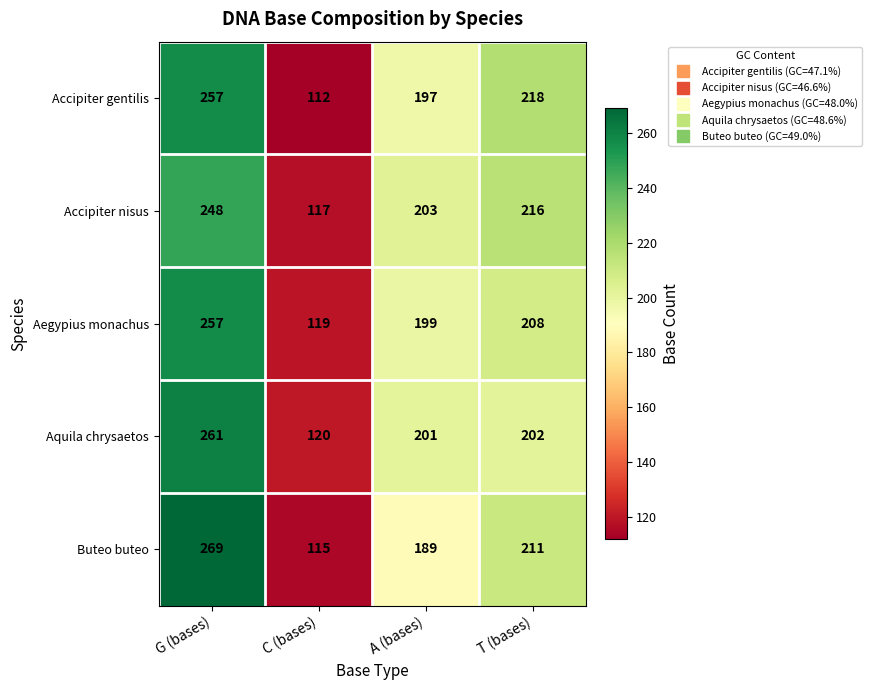

What is the approximate value of Accipiter gentilis at G (bases)?

257